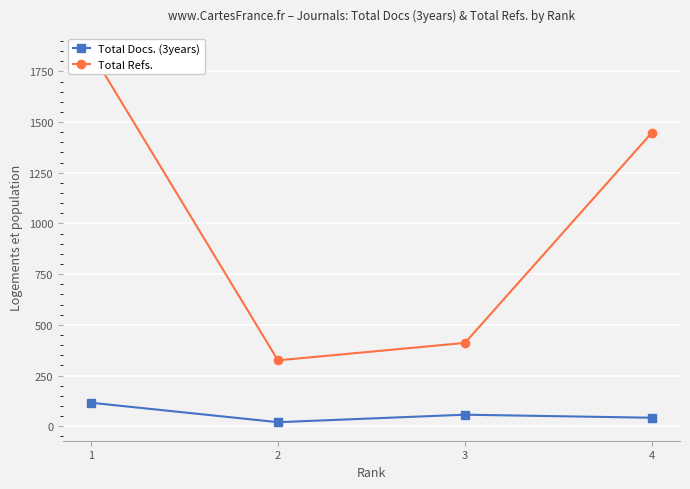

The value of Total Docs. (3years) at 1 is 29. True or false?

False